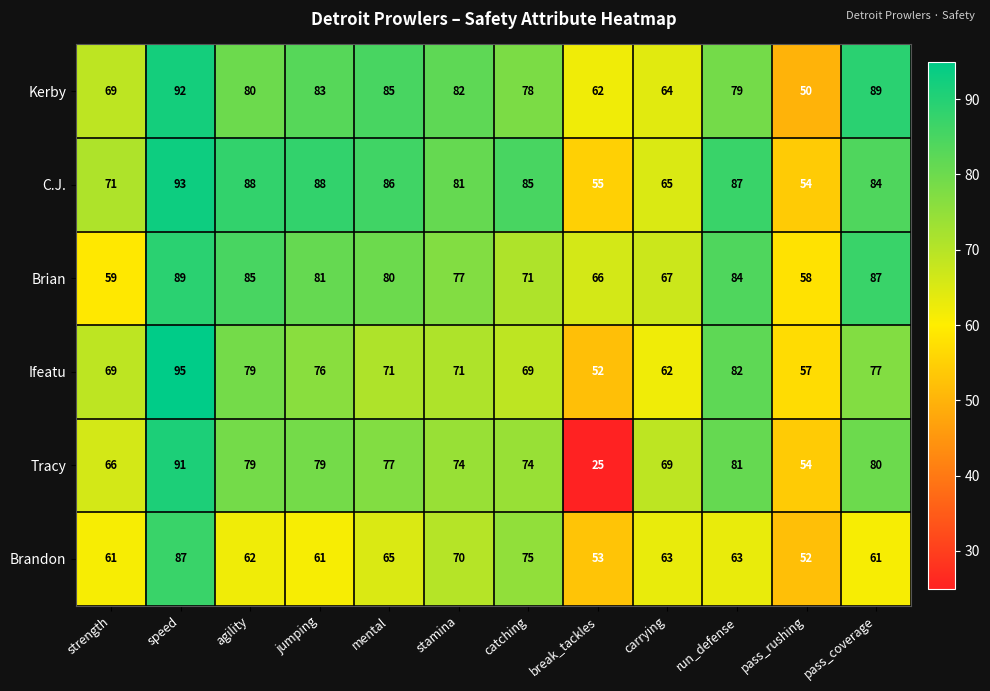

True or false: Brandon has a value of 63 at carrying.

True